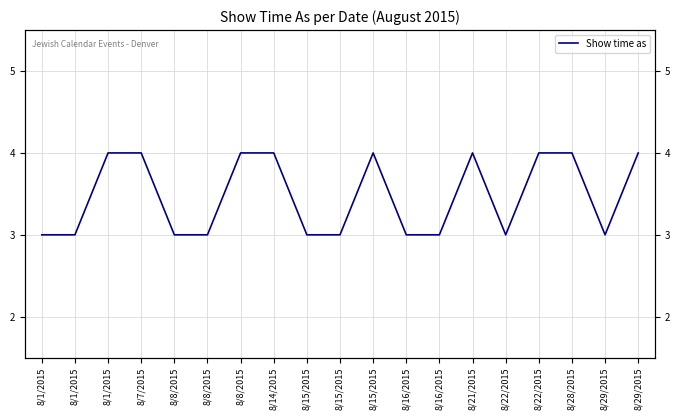

How many interior local valleys (lower than both neighbors) does the data have?

2